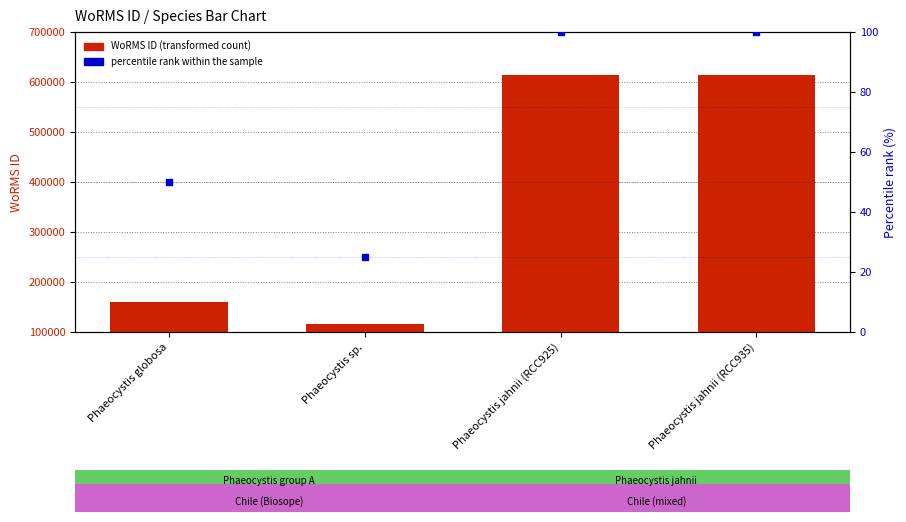

Which series has the largest total across all categories?

WoRMS ID (transformed count)